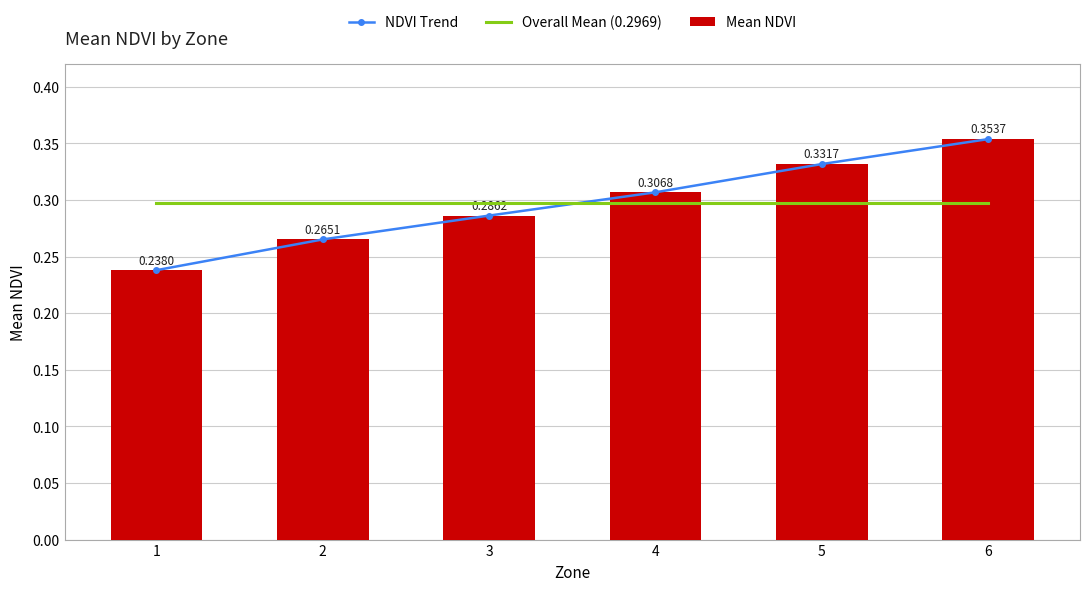

What is the average value of the Mean NDVI series?

0.3